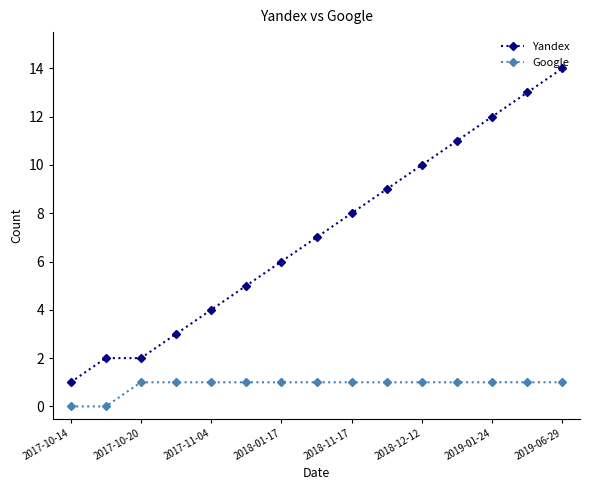

True or false: Yandex has more than 1 points higher than both neighbors.

False